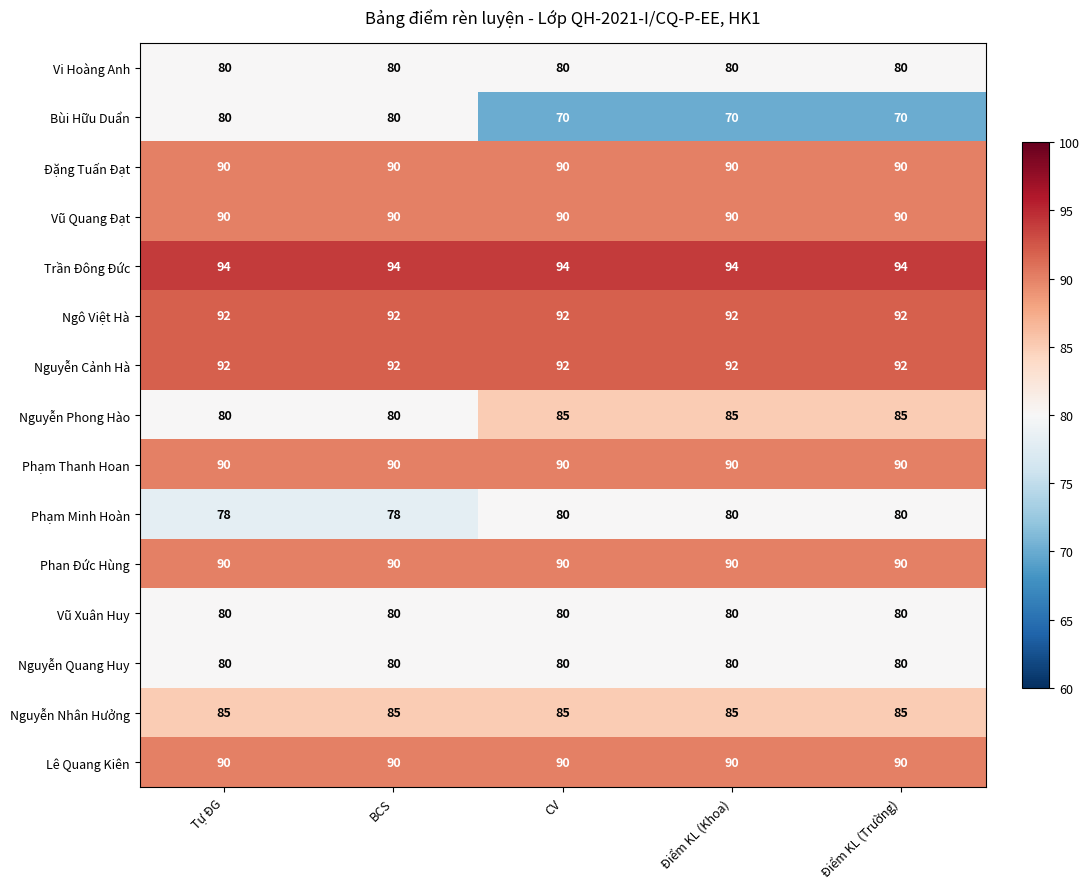

What is the minimum value shown in the chart?

70